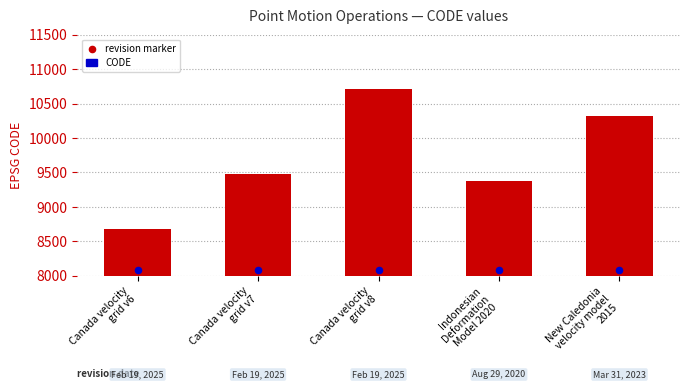

Is the value of revision marker at Indonesian
Deformation
Model 2020 greater than the value of CODE at Canada velocity
grid v8?

No